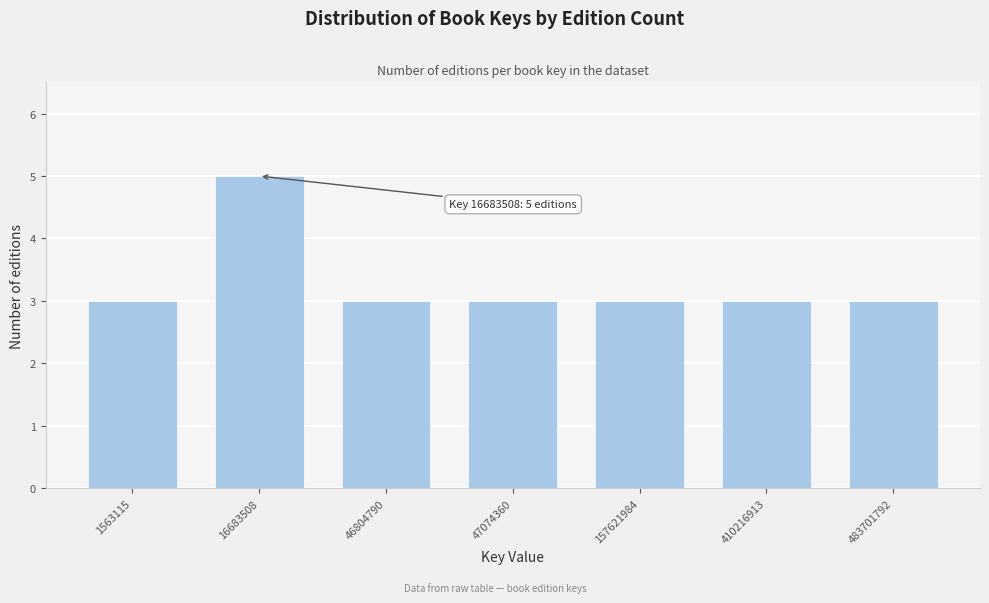

Reading left to right, list all the values displayed in this chart.

1563115=3	16683508=5	46804790=3	47074360=3	157621984=3	410216913=3	483701792=3